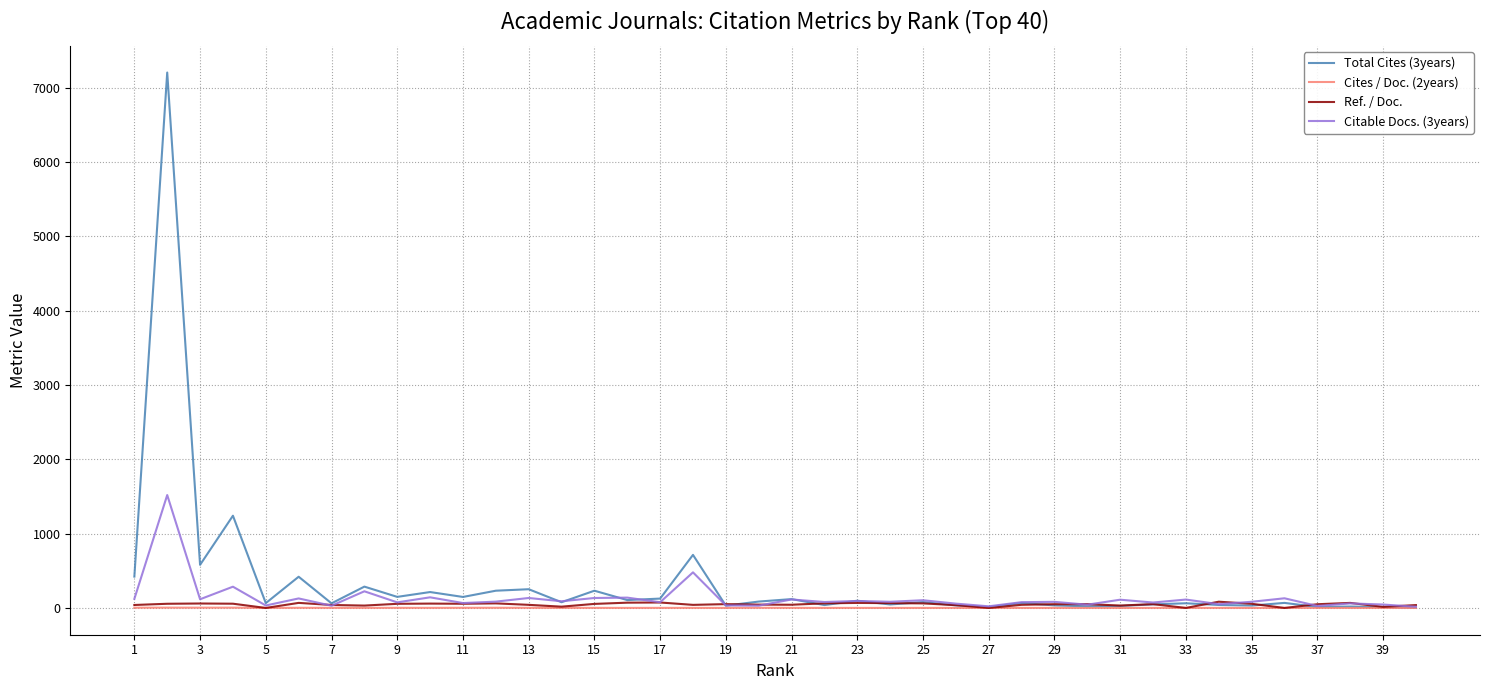

In Citable Docs. (3years), how many points are lower than both neighbors (excluding endpoints)?

15